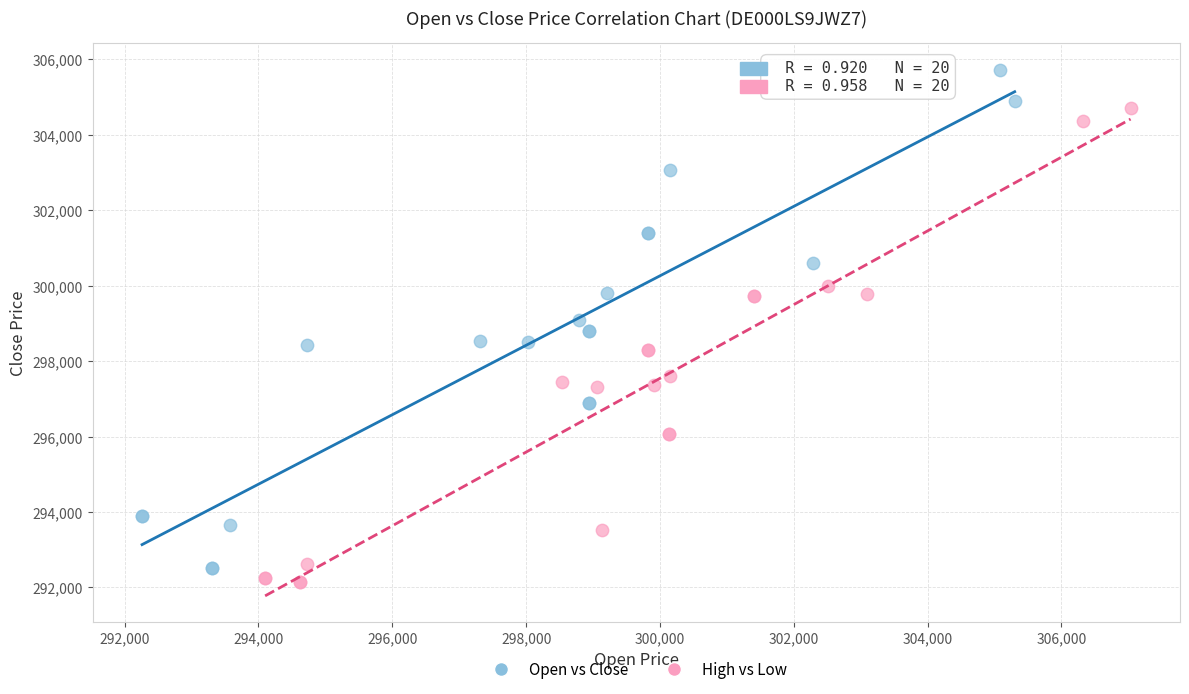

Which series reaches the maximum Y coordinate?

Open vs Close